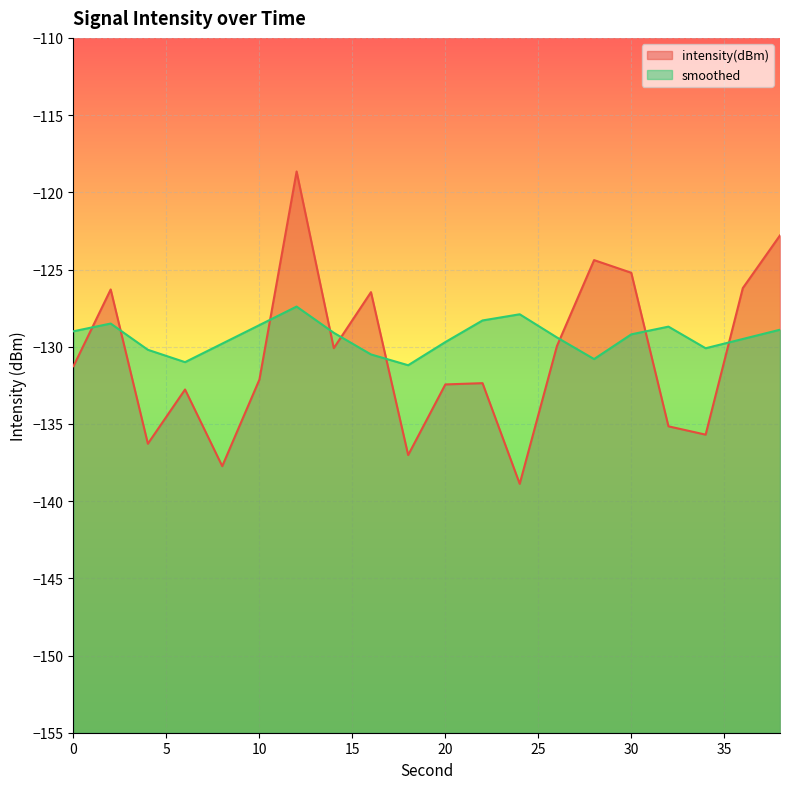

Reading right to left, transcribe all the data shown in this chart.

intensity(dBm): 38=-122.8	36=-126.2	34=-135.7	32=-135.2	30=-125.2	28=-124.4	26=-130.0	24=-138.9	22=-132.4	20=-132.4	18=-137.0	16=-126.5	14=-130.1	12=-118.7	10=-132.1	8=-137.7	6=-132.8	4=-136.3	2=-126.3	0=-131.3
smoothed: 38=-128.9	36=-129.5	34=-130.1	32=-128.7	30=-129.2	28=-130.8	26=-129.4	24=-127.9	22=-128.3	20=-129.7	18=-131.2	16=-130.5	14=-129.1	12=-127.4	10=-128.6	8=-129.8	6=-131.0	4=-130.2	2=-128.5	0=-129.0